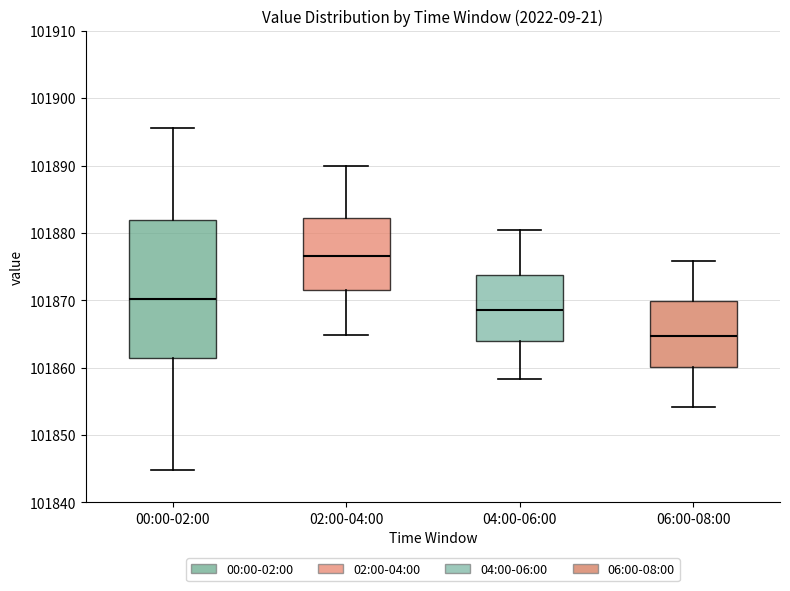

Where does the upper whisker of the box for 04:00-06:00 end on the y-axis? The values are not printed on the chart, so give them approximately, as read against the axis.

101881